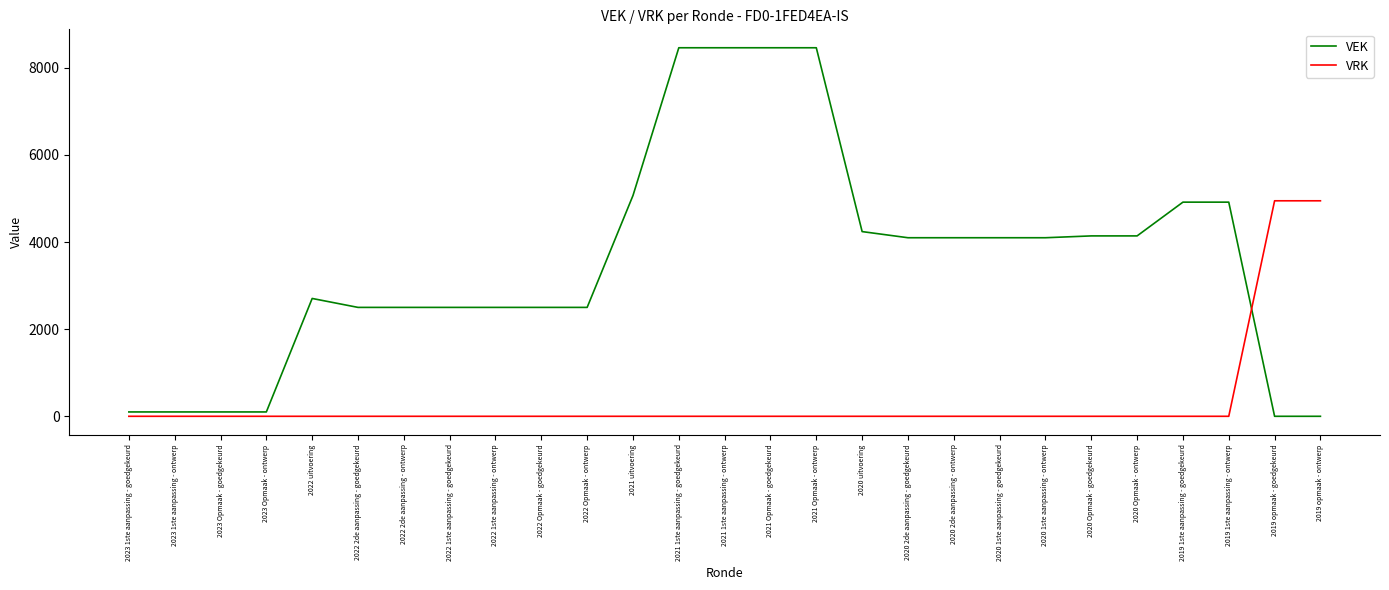

Reading left to right, transcribe all the data shown in this chart.

VEK: 100	100	100	100	2705	2500	2500	2500	2500	2500	2500	5068	8460	8460	8460	8460	4240	4099	4099	4099	4099	4141	4141	4916	4916	0	0
VRK: 0	0	0	0	0	0	0	0	0	0	0	0	0	0	0	0	0	0	0	0	0	0	0	0	0	4947	4947